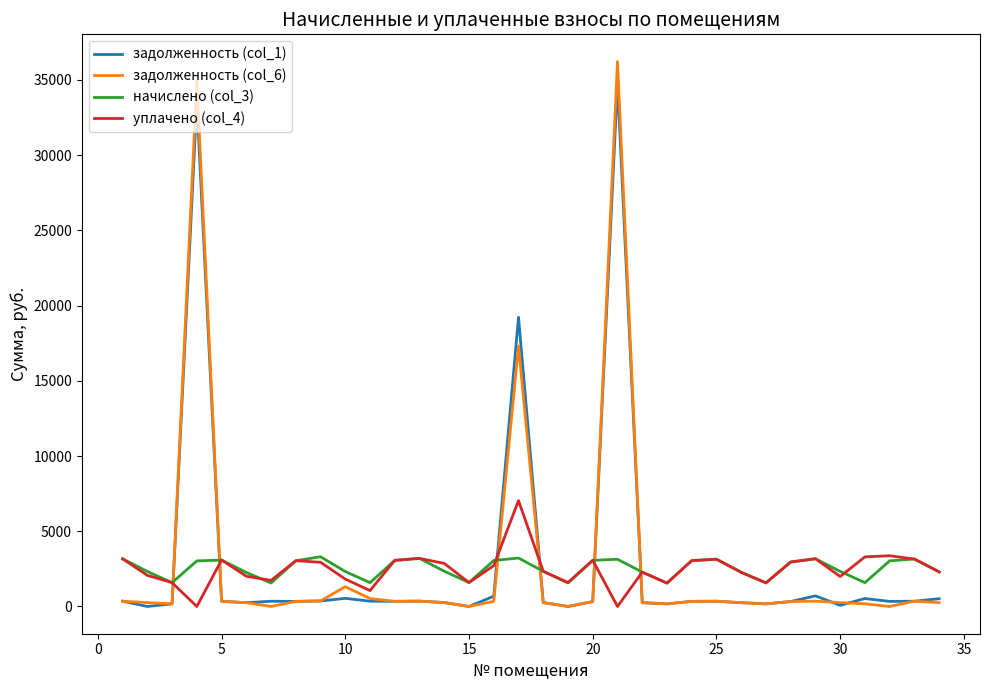

Which series has the largest range (max minus min)?

задолженность (col_6)